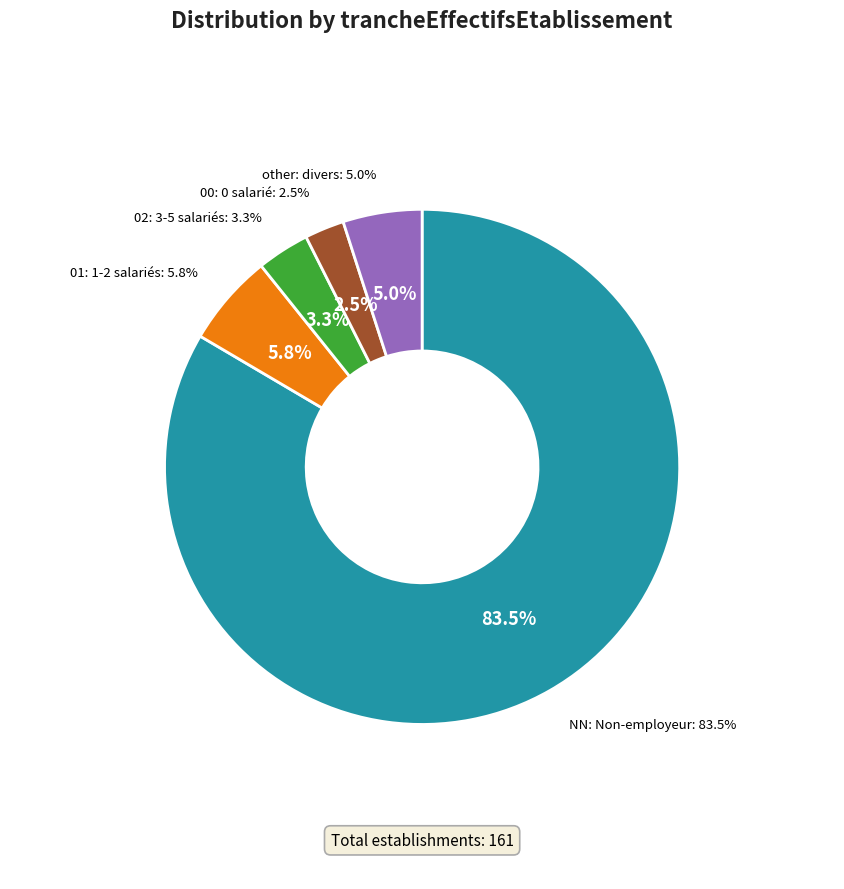

How many slices are in this pie chart?

5